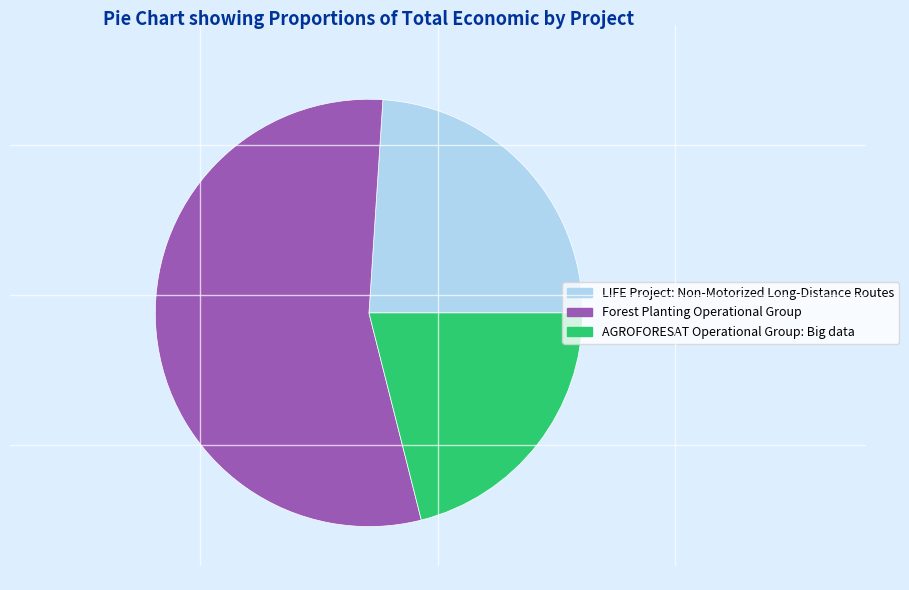

How many slices are in this pie chart?

3